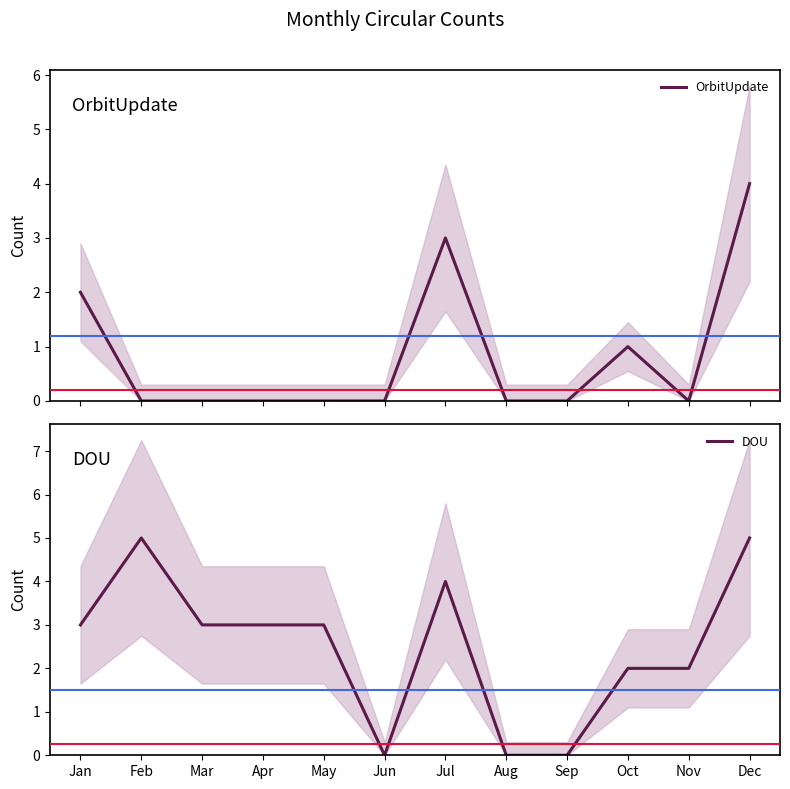

Which series has the widest spread of values?

DOU